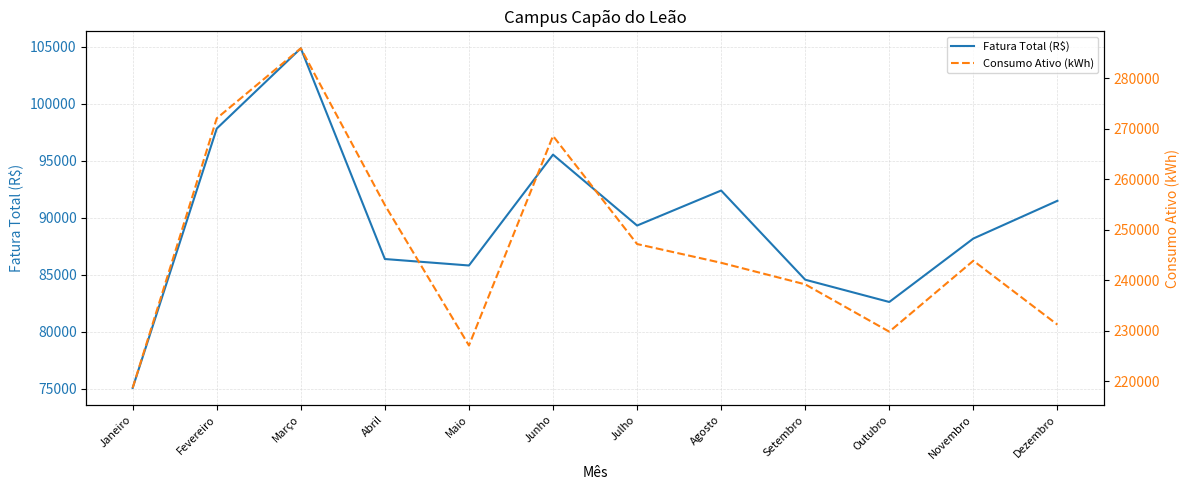

Reading left to right, extract all data points from this chart.

Fatura Total (R$): 75086.0	97811.4	104845.5	86377.9	85812.3	95527.0	89312.1	92381.6	84565.4	82613.7	88174.8	91481.5
Consumo Ativo (kWh): 218656.0	272024.0	285893.0	254861.0	227047.0	268545.0	247137.0	243422.0	239154.0	229781.0	243829.0	231174.0